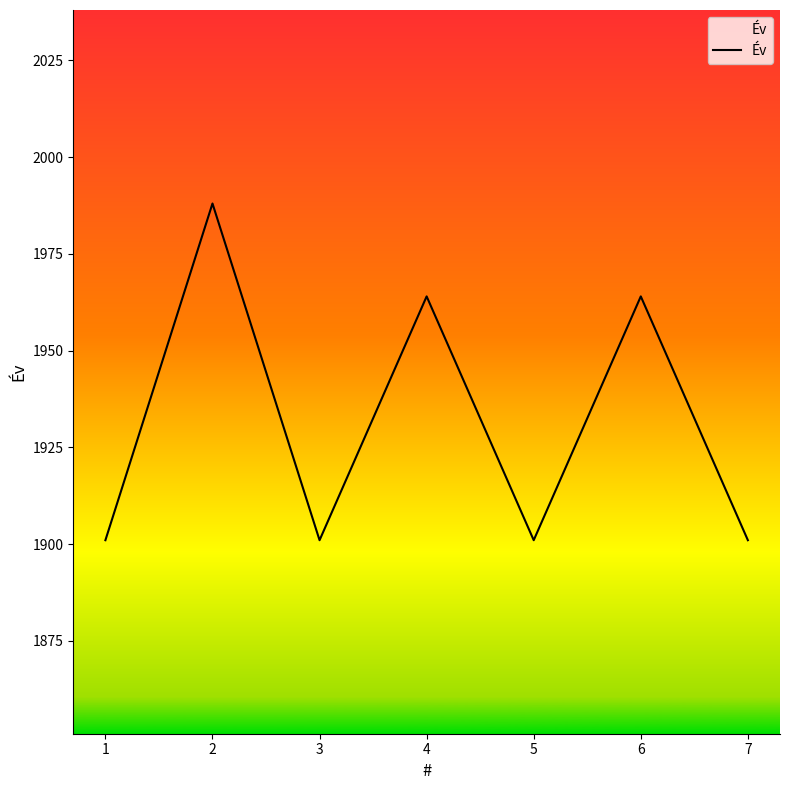

Which has a higher value, 4 or 1?

4